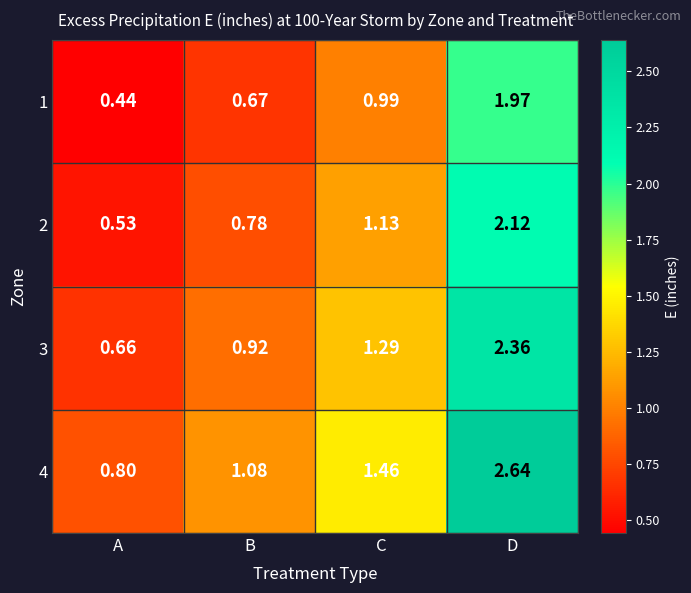

At which label is 1 closest to 1?

C